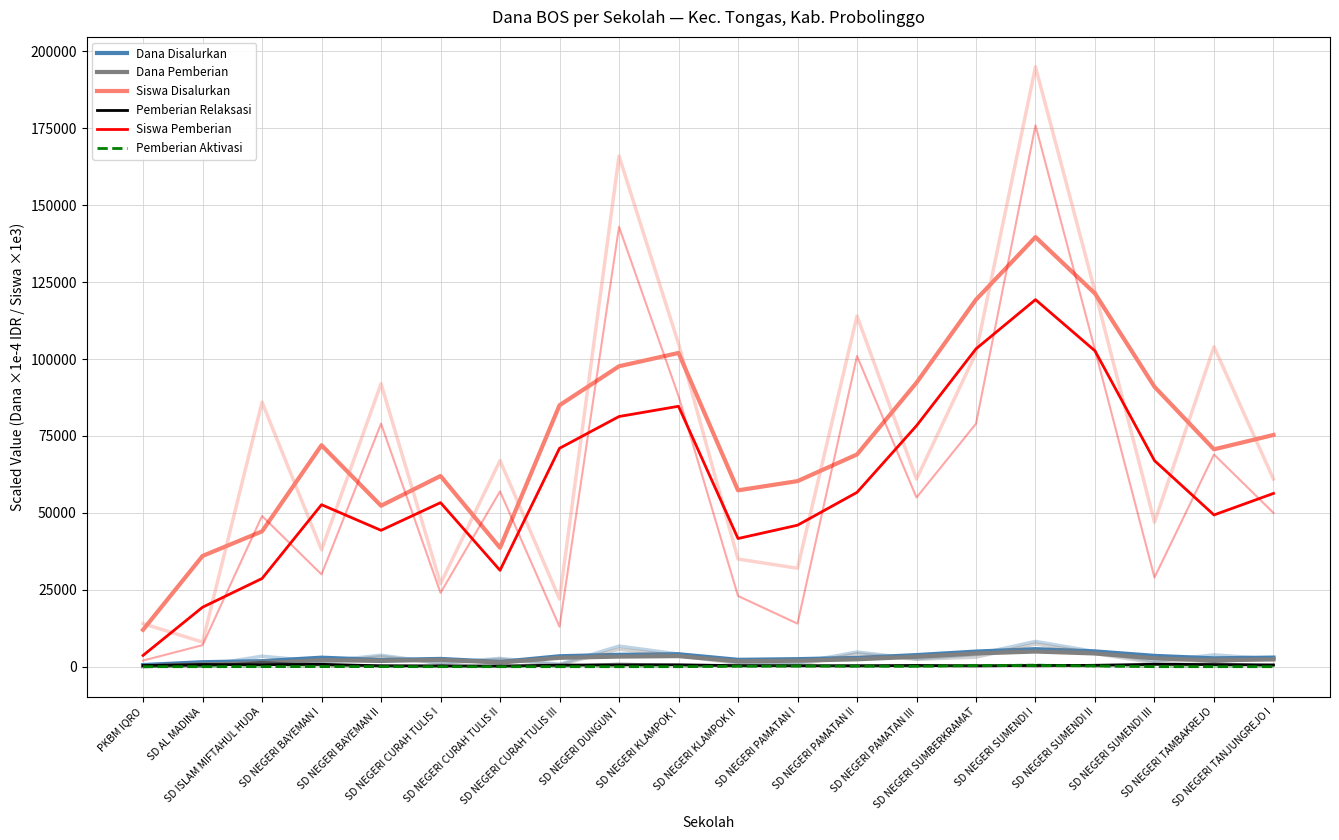

What is the difference between the Dana Disalurkan values at SD AL MADINA and SD NEGERI SUMENDI II?

3510.0